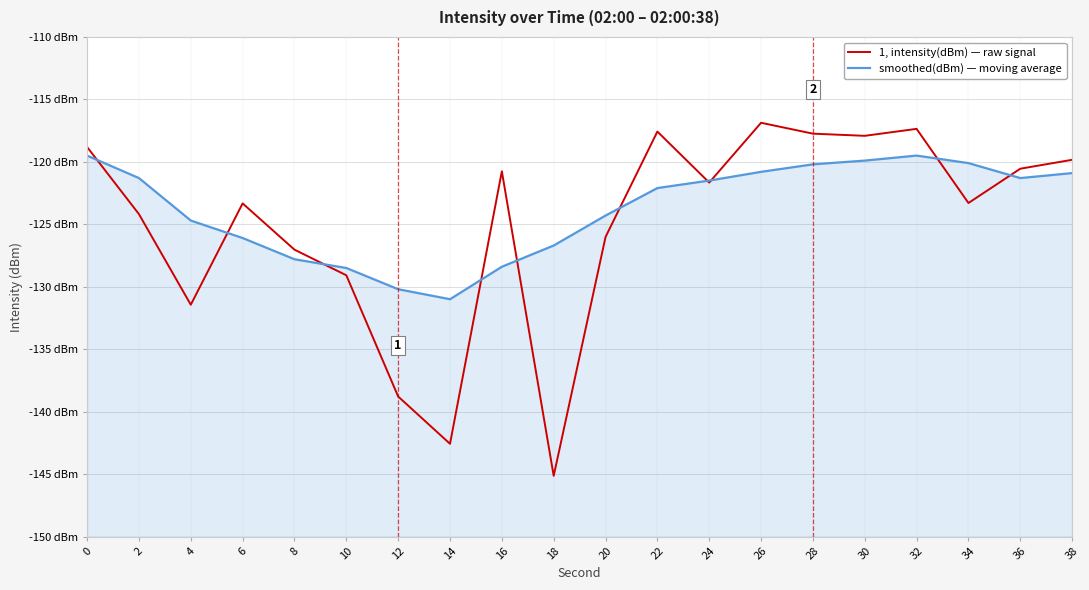

At 34, list the series in order from largest to smallest.

smoothed(dBm) — moving average, 1, intensity(dBm) — raw signal